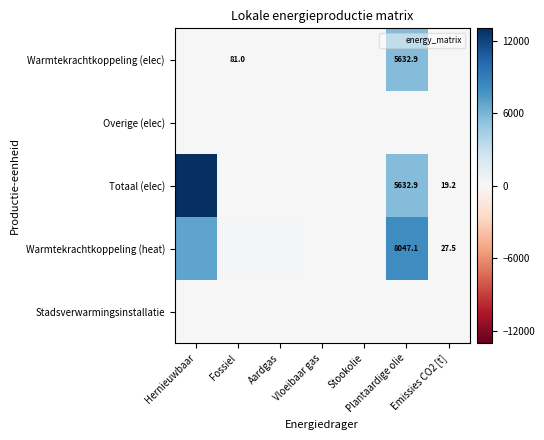

At how many categories does at least one series exceed 7626?

2